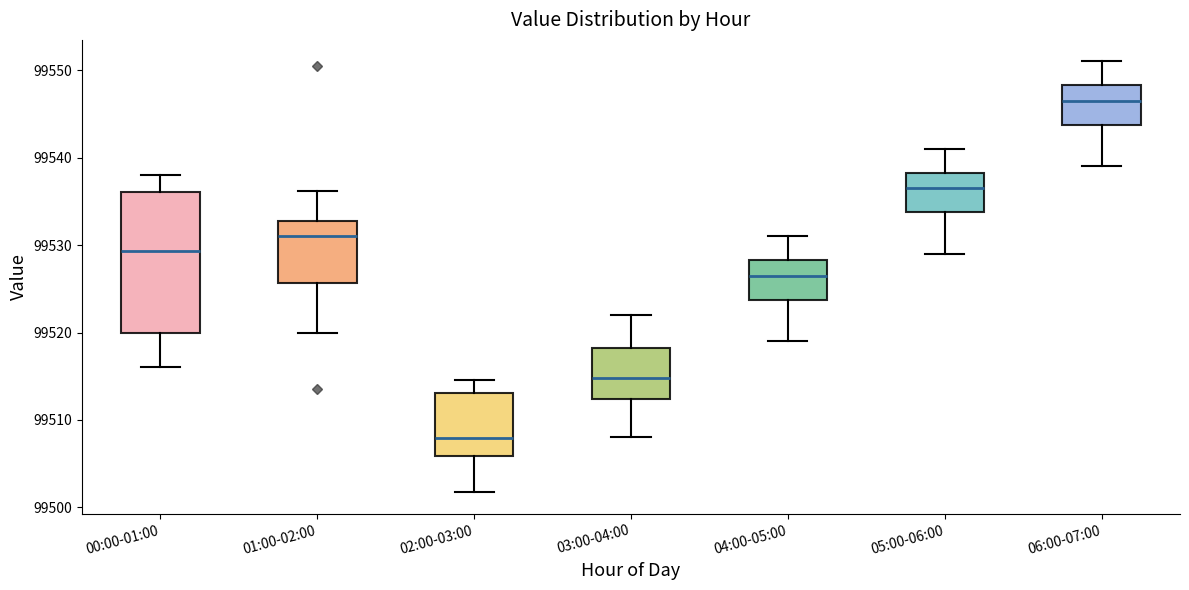

Where is the upper edge of the box for 06:00-07:00 on the y-axis? The values are not printed on the chart, so give them approximately, as read against the axis.

99548